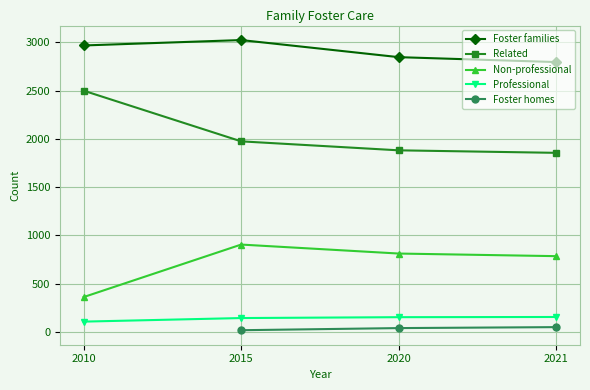

Does the chart display data point markers on the line(s)?

Yes